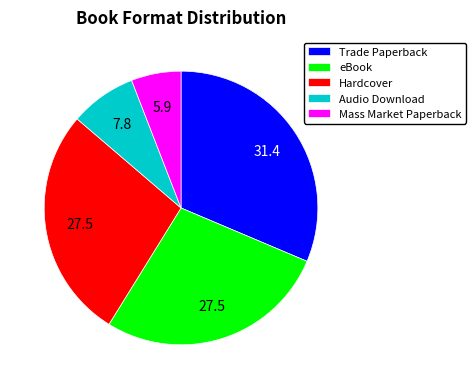

The eBook slice represents 36% of the pie. True or false?

False